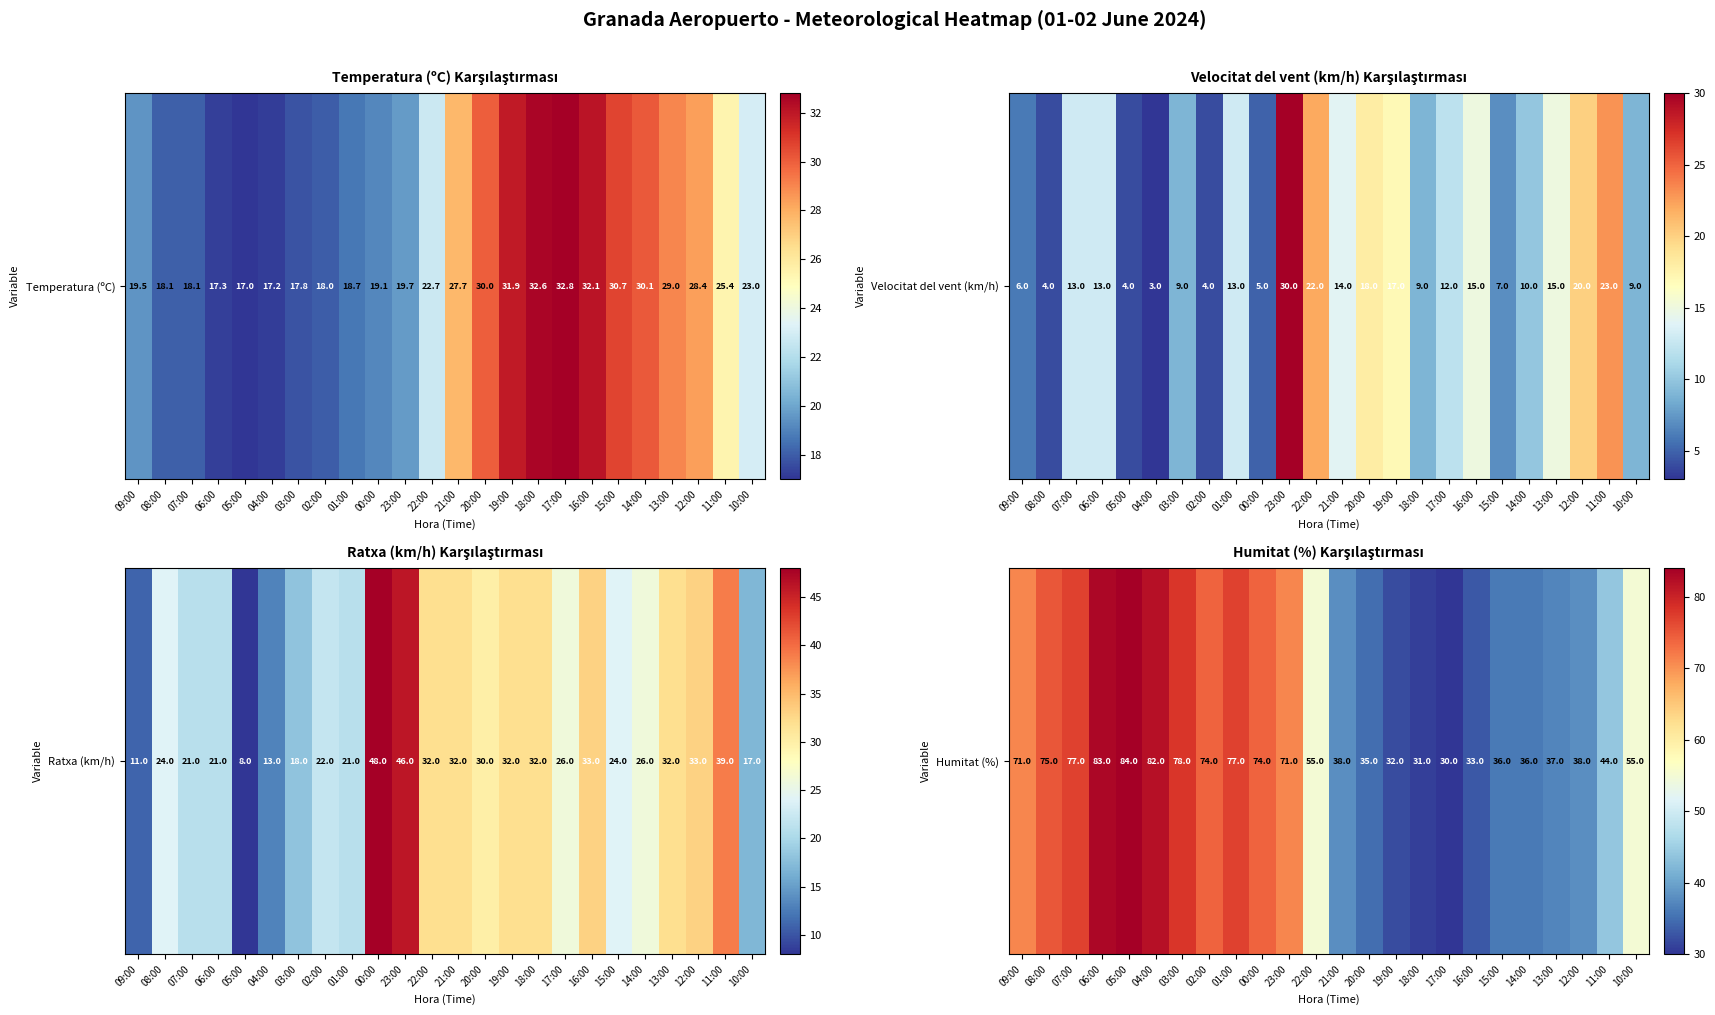

Approximately how many times larger is the value at 05:00 compared to 15:00?

2.3